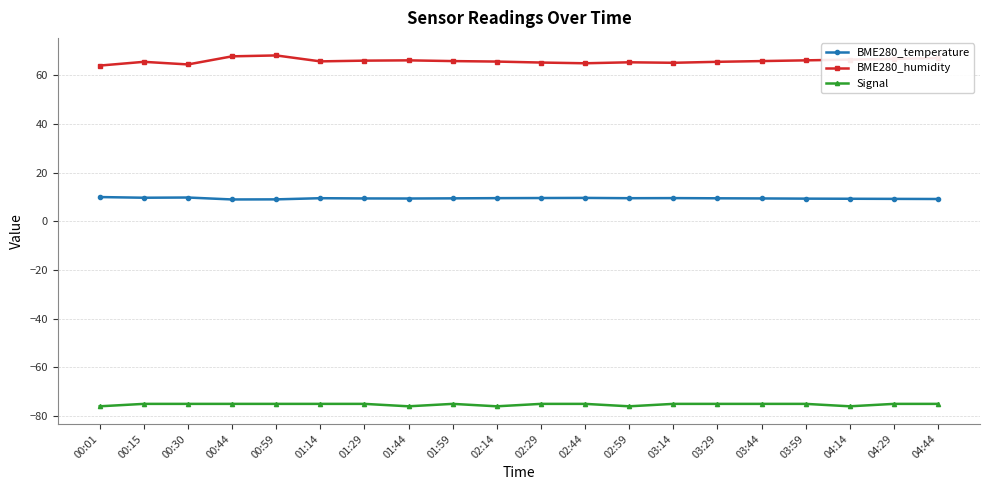

What is the smallest value displayed?

-76.0